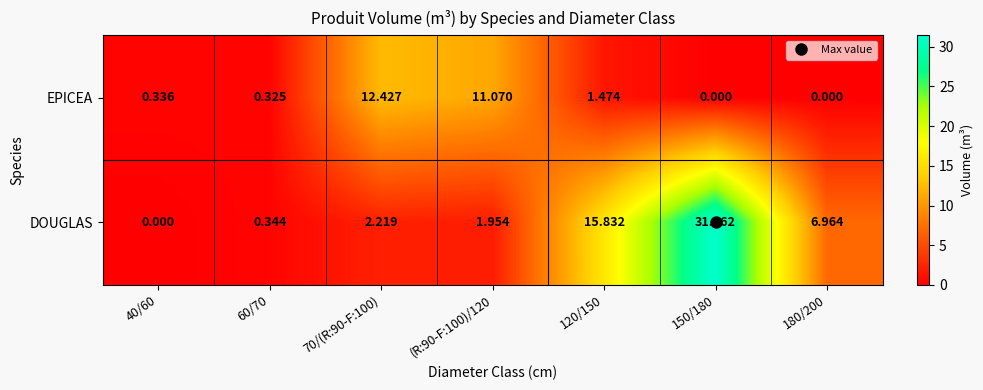

Which series has the largest total across all categories?

DOUGLAS